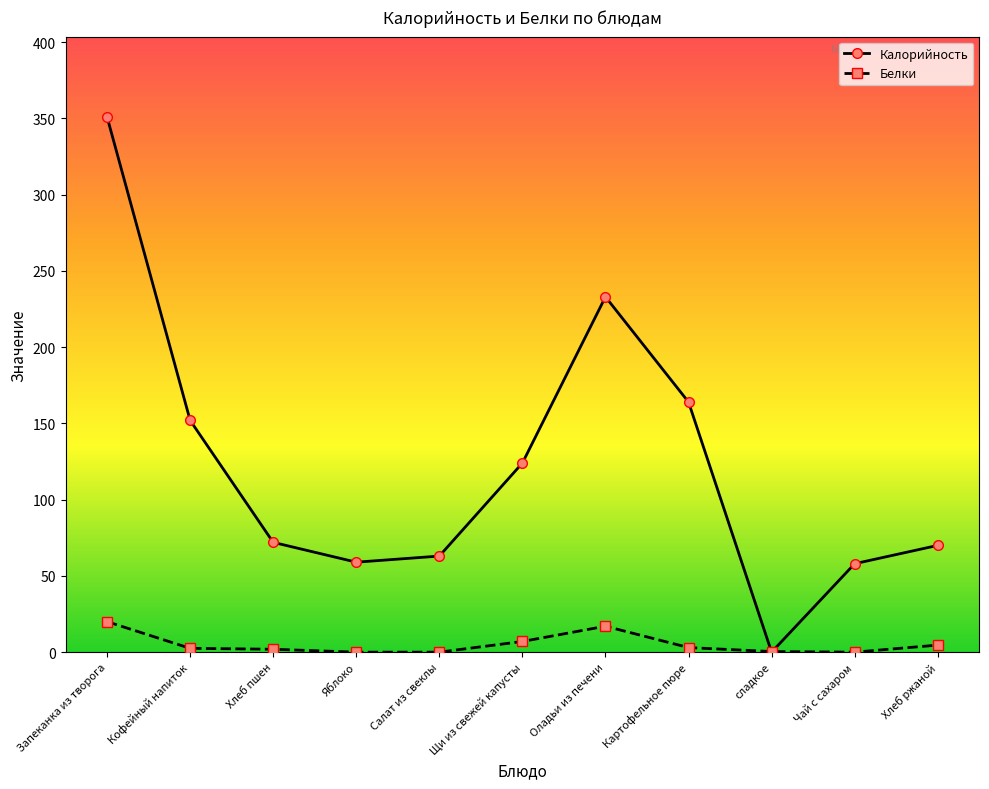

Which label corresponds to the largest value in the chart?

Запеканка из творога